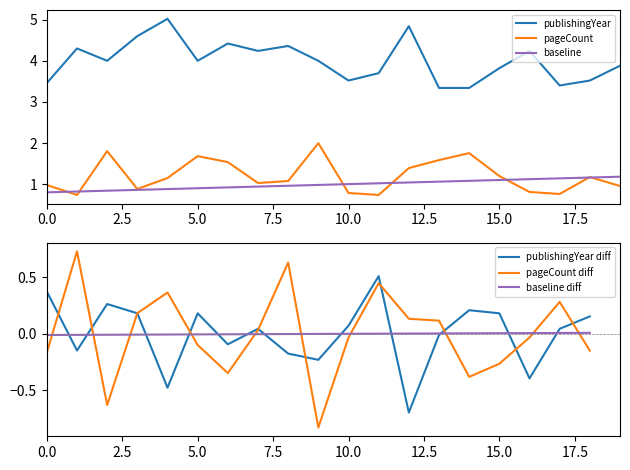

True or false: baseline has a value of 0.7 at 15.0.

False